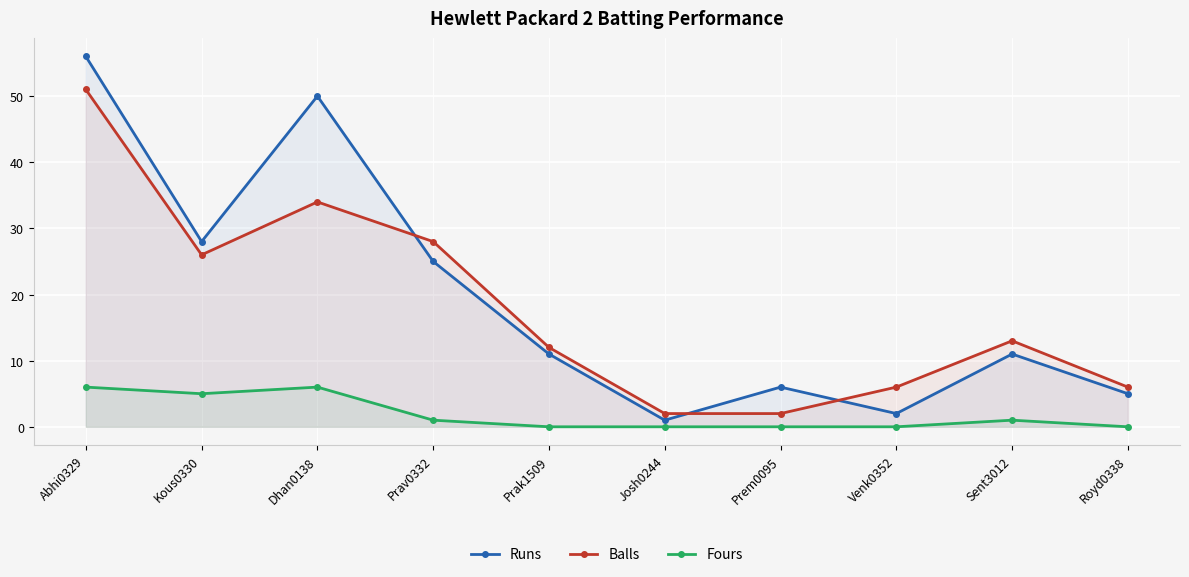

Reading left to right, transcribe all the data shown in this chart.

Runs: Abhi0329=56	Kous0330=28	Dhan0138=50	Prav0332=25	Prak1509=11	Josh0244=1	Prem0095=6	Venk0352=2	Sent3012=11	Royd0338=5
Balls: Abhi0329=51	Kous0330=26	Dhan0138=34	Prav0332=28	Prak1509=12	Josh0244=2	Prem0095=2	Venk0352=6	Sent3012=13	Royd0338=6
Fours: Abhi0329=6	Kous0330=5	Dhan0138=6	Prav0332=1	Prak1509=0	Josh0244=0	Prem0095=0	Venk0352=0	Sent3012=1	Royd0338=0